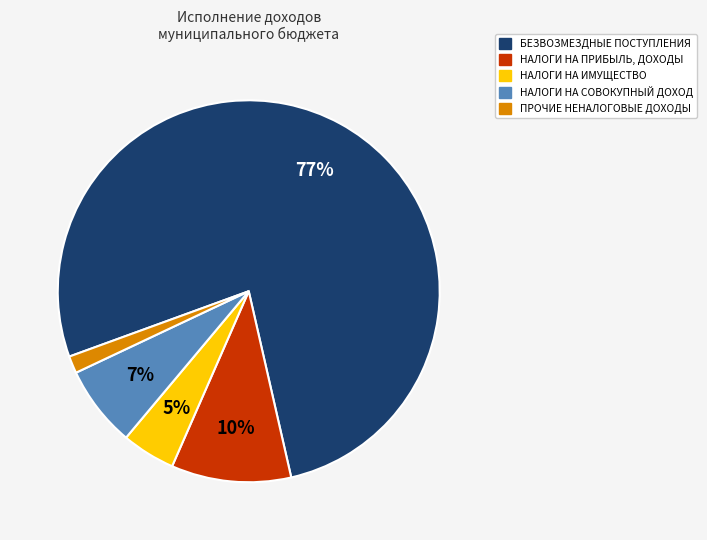

To the nearest percent, what is the difference between the largest and smallest slice percentages?

76%